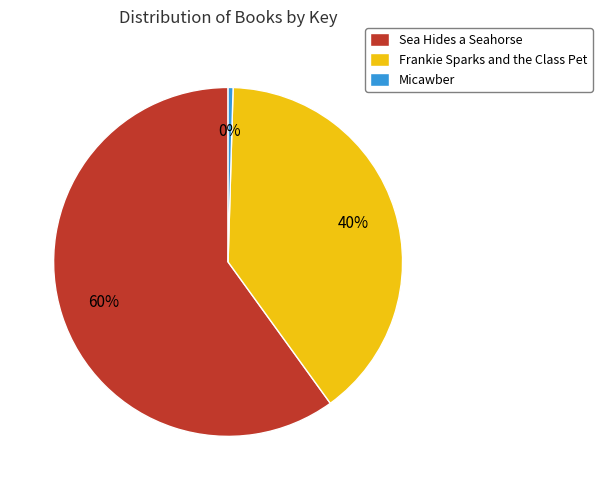

Is there any slice that represents more than half of the pie?

Yes